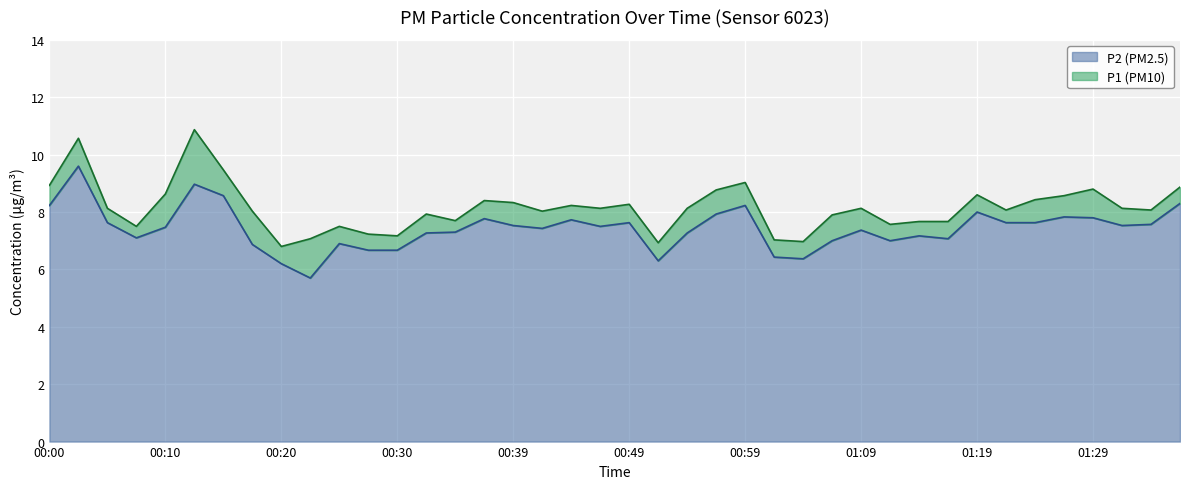

Where is the first local maximum for P2?

00:02